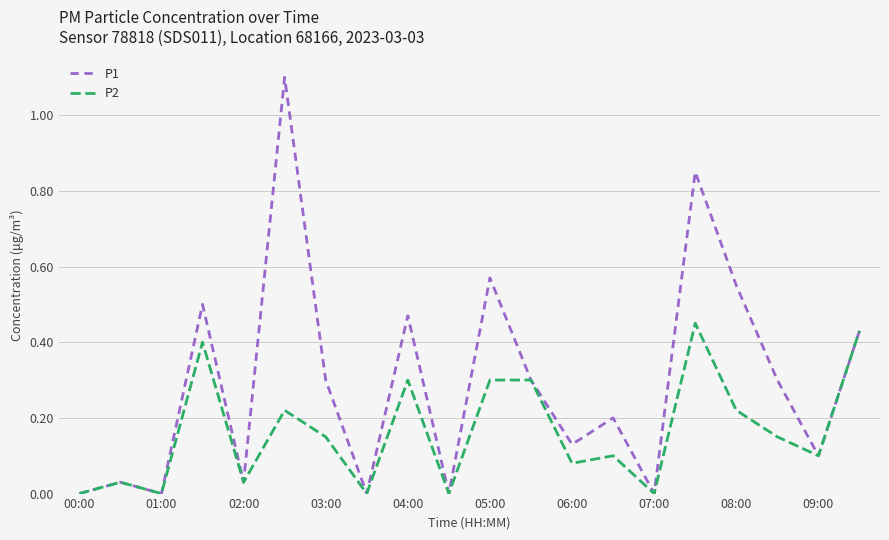

List the series in order of their overall mean, lowest first.

P2, P1